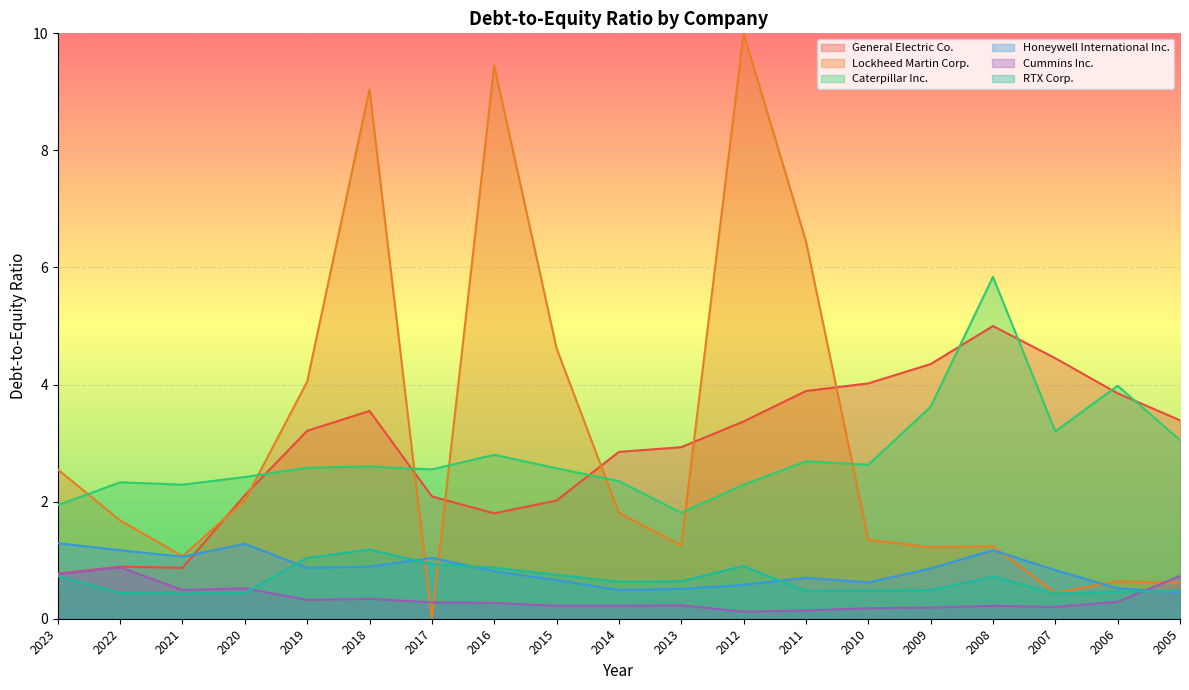

Does the chart display data point markers on the line(s)?

No